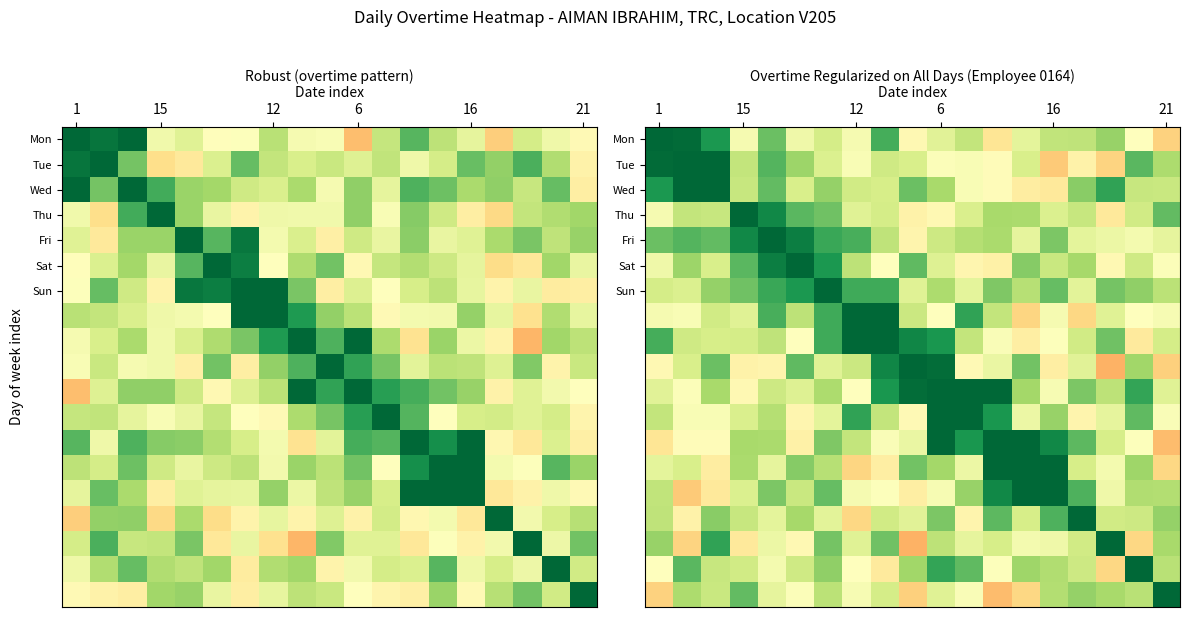

What is the difference between the highest and lowest values at 16?

0.6